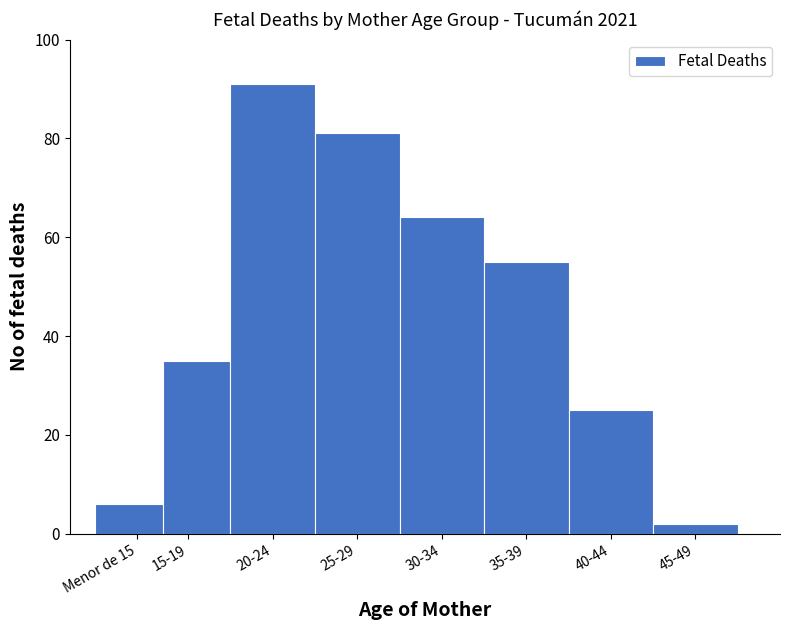

Reading left to right, transcribe all the data shown in this chart.

Menor de 15=6	15-19=35	20-24=91	25-29=81	30-34=64	35-39=55	40-44=25	45-49=2